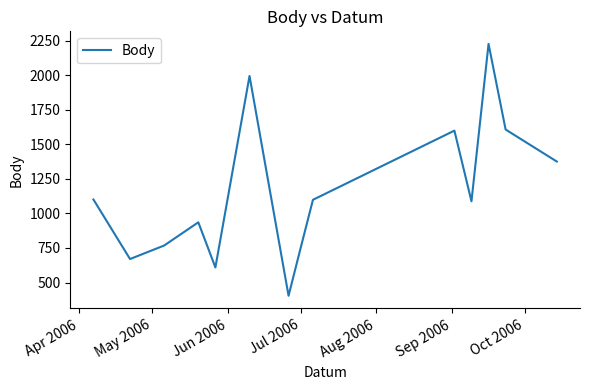

What is the minimum value shown in the chart?

404